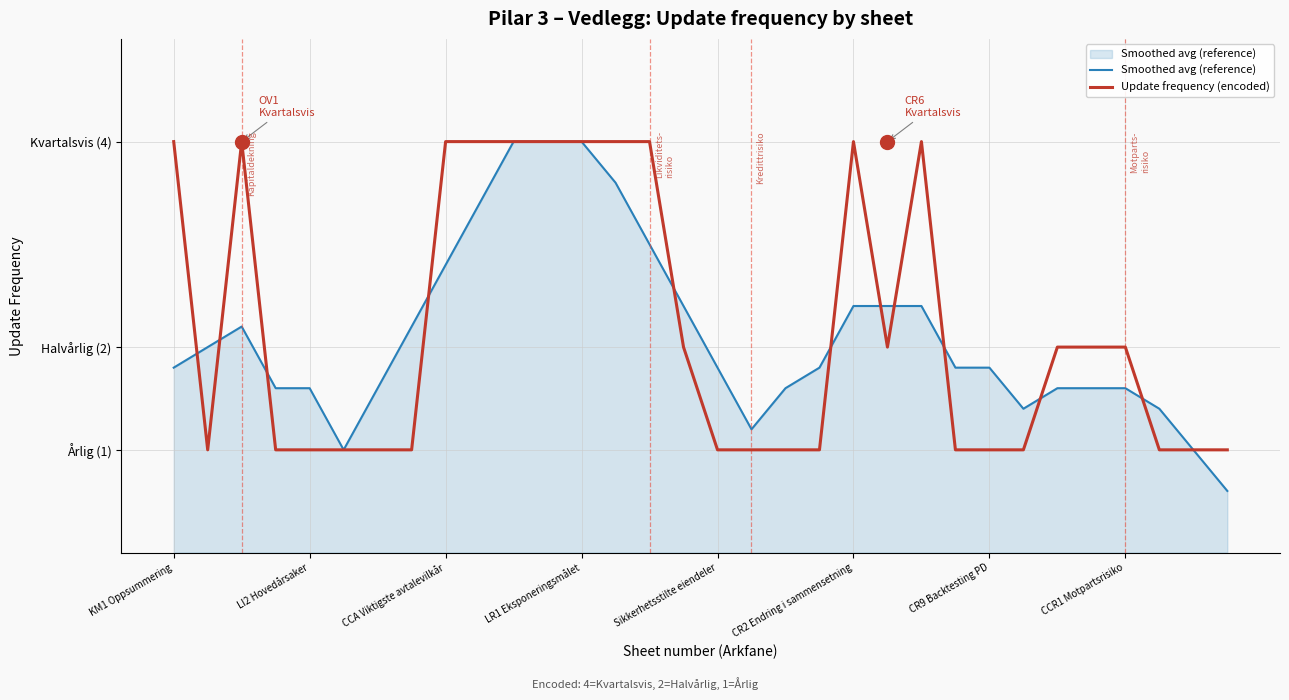

What is the value of the Smoothed avg (reference) point at the 32nd from the left?

0.6